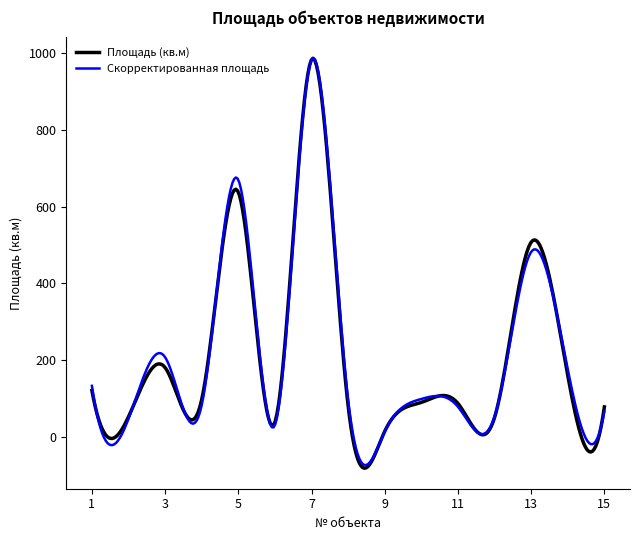

Does the chart display data point markers on the line(s)?

No